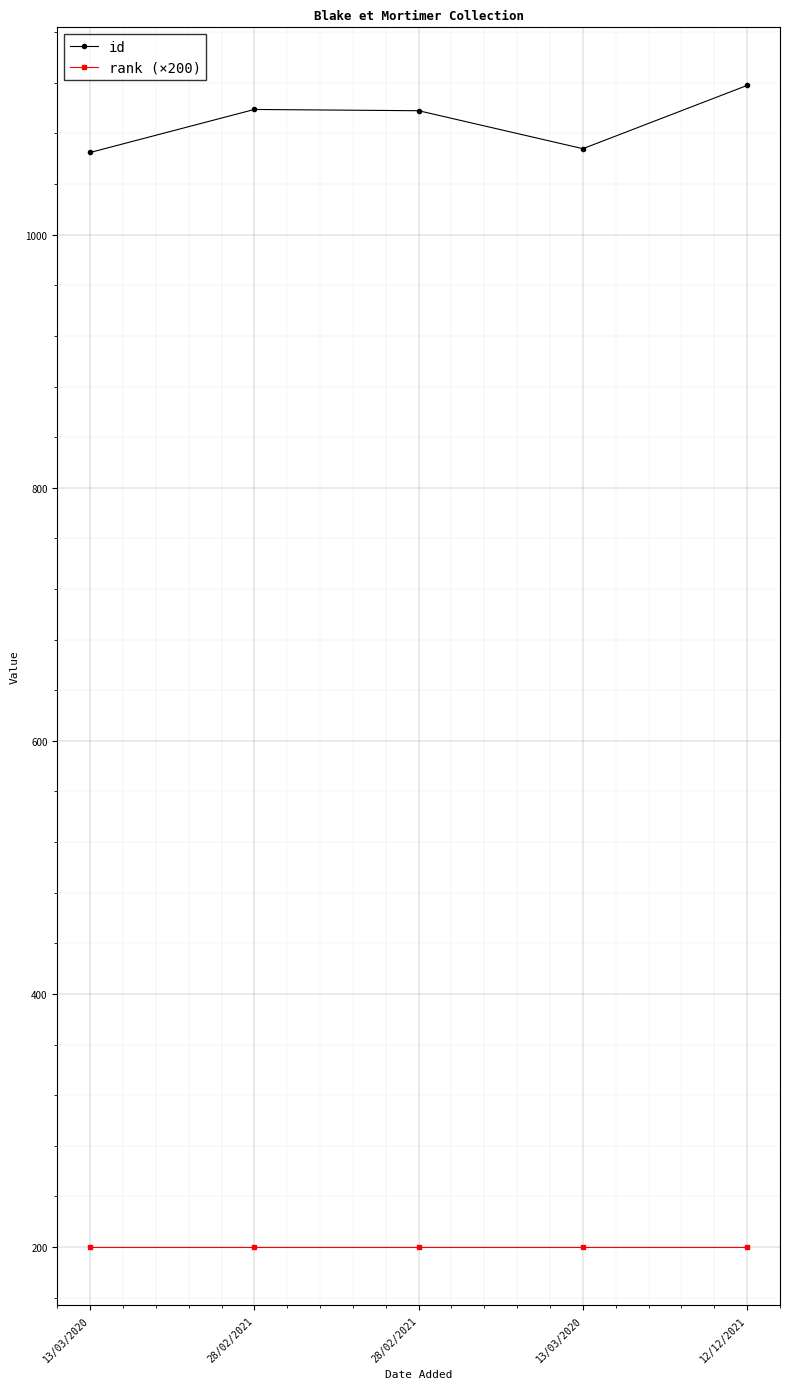

Reading left to right, what are all the values shown in this chart?

id: 13/03/2020=1065	28/02/2021=1099	28/02/2021=1098	13/03/2020=1068	12/12/2021=1118
rank (×200): 13/03/2020=200	28/02/2021=200	28/02/2021=200	13/03/2020=200	12/12/2021=200